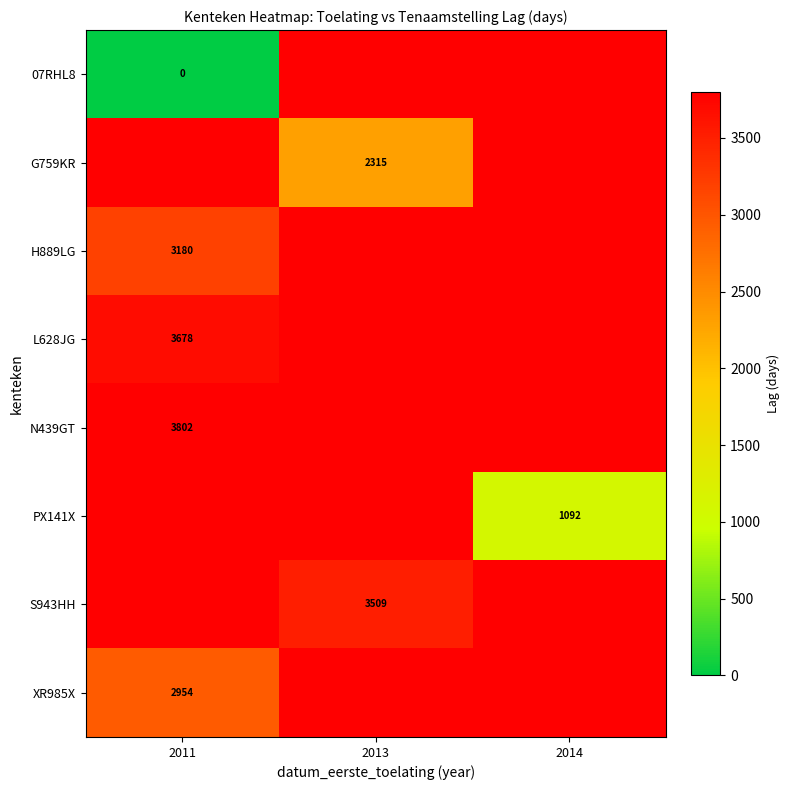

Which category has the lowest value in the L628JG series?

2011